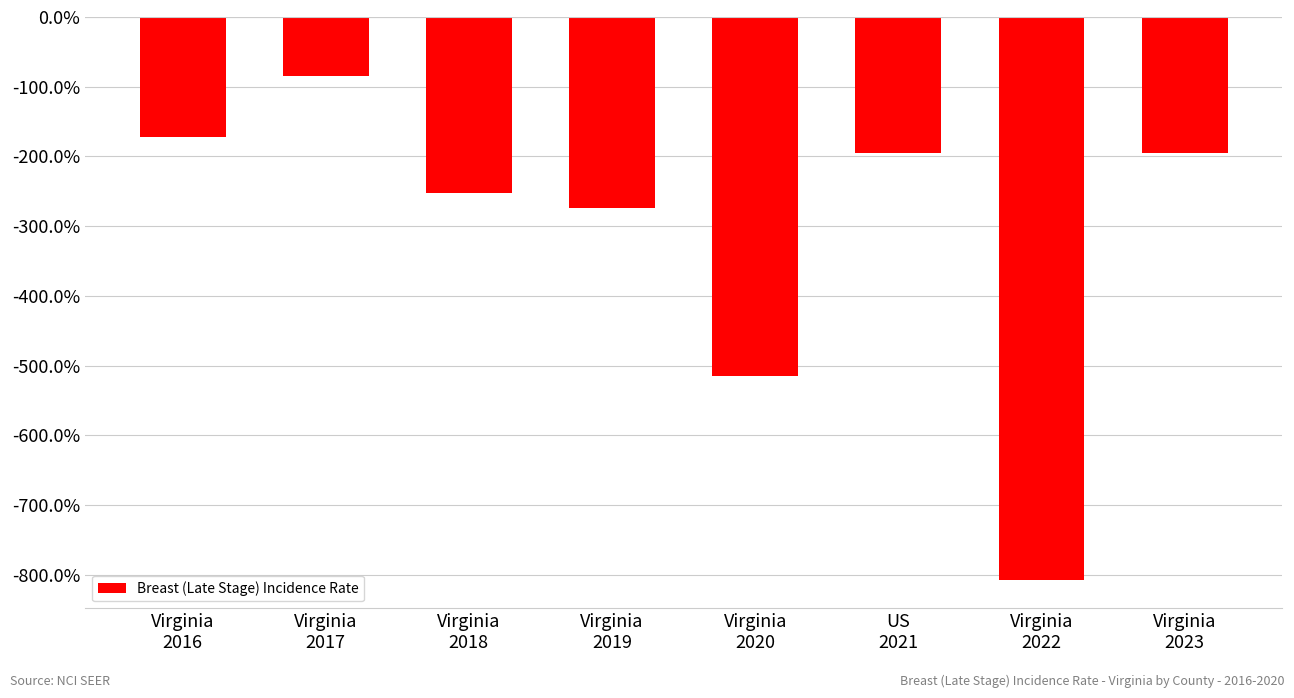

What is the sum of the values at Virginia
2020 and Virginia
2018?

-7.7